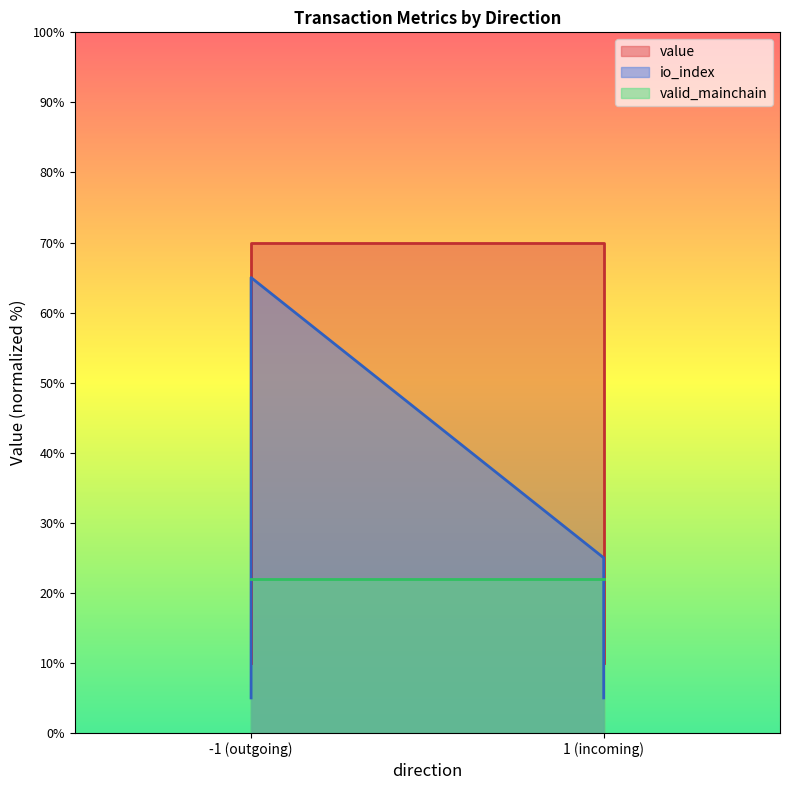

The value of io_index at -1 is 7.9. True or false?

False